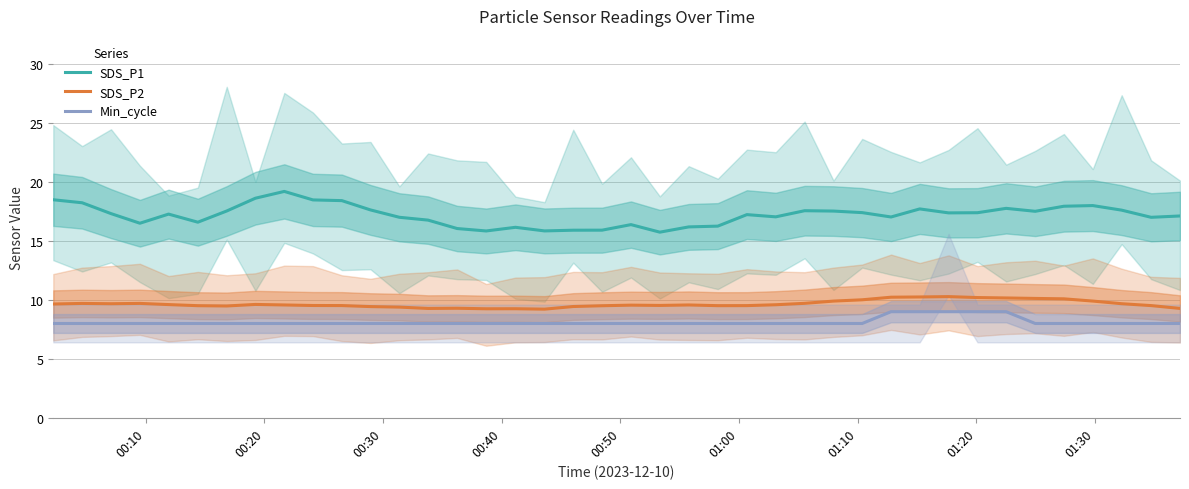

List the series in order of their peak value, highest first.

SDS_P1, SDS_P2, Min_cycle